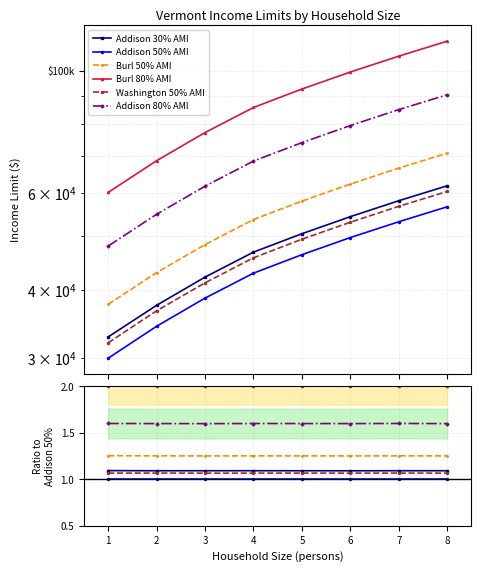

True or false: Burl 80% AMI has a value of 3.4 at 7.

False